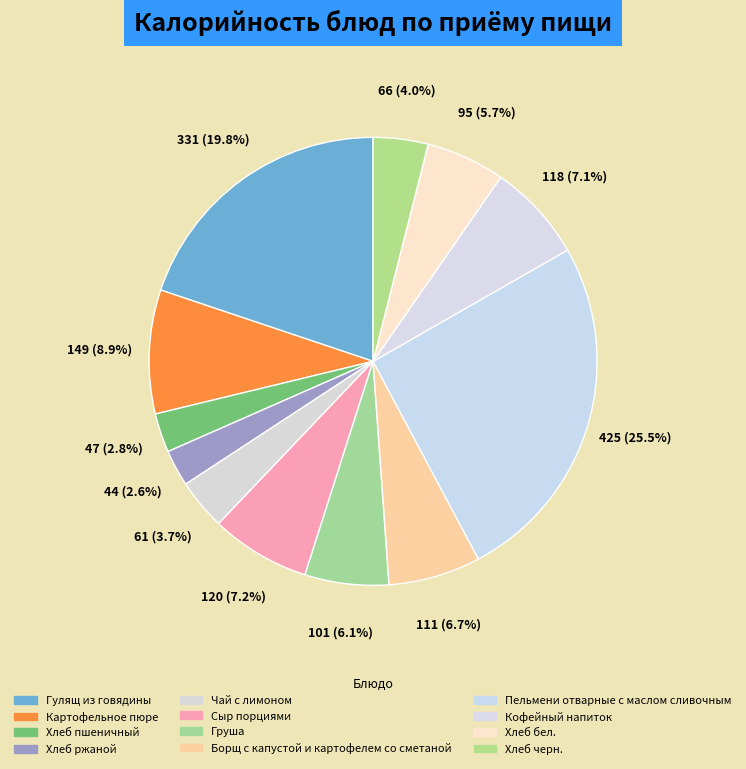

Count the number of slices in the pie.

12